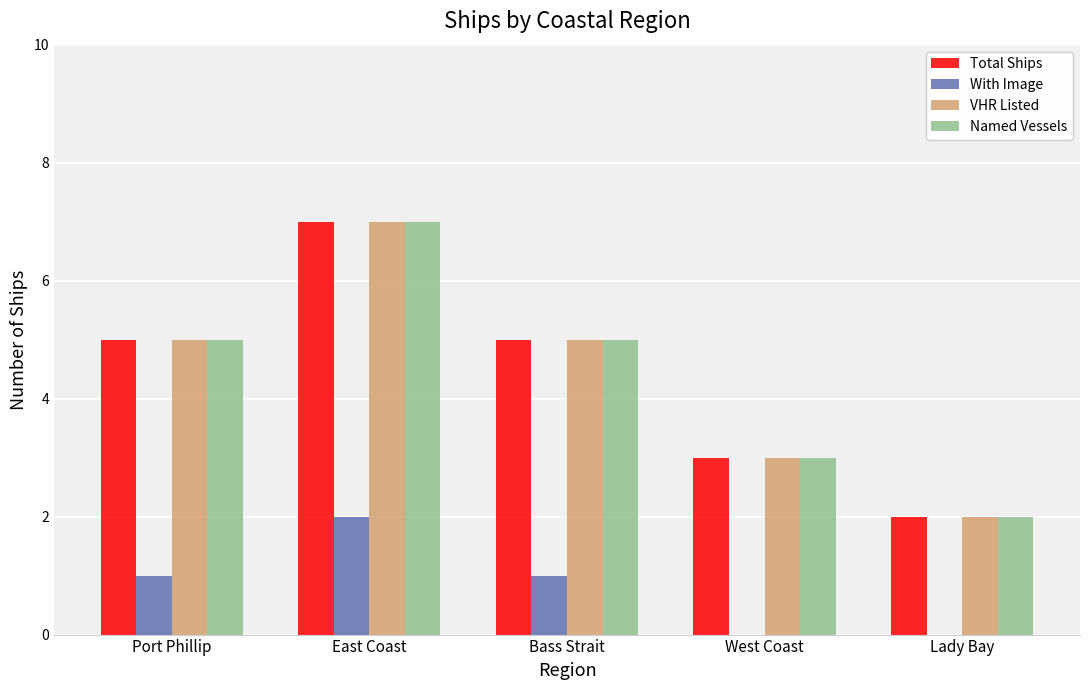

The Named Vessels series shows 5 at Port Phillip. True or false?

True